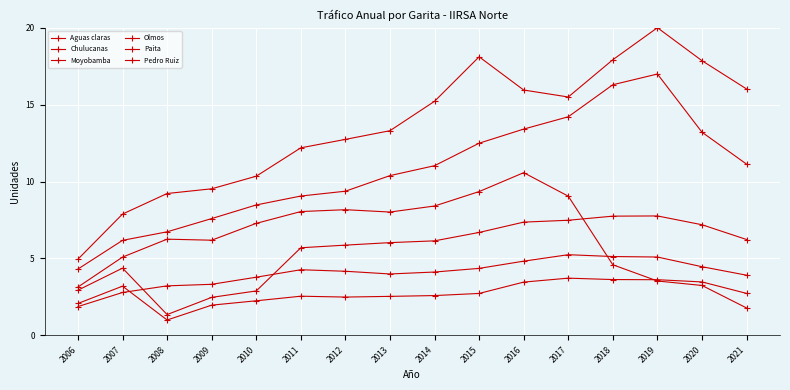

Which series has the widest spread of values?

Paita